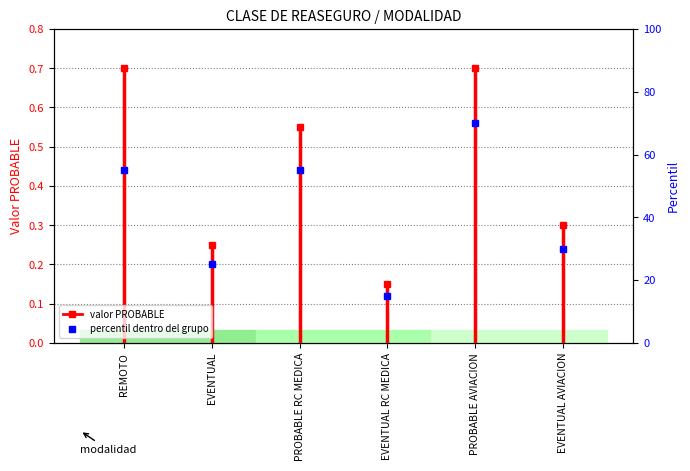

What is the sum of all values?

250.0